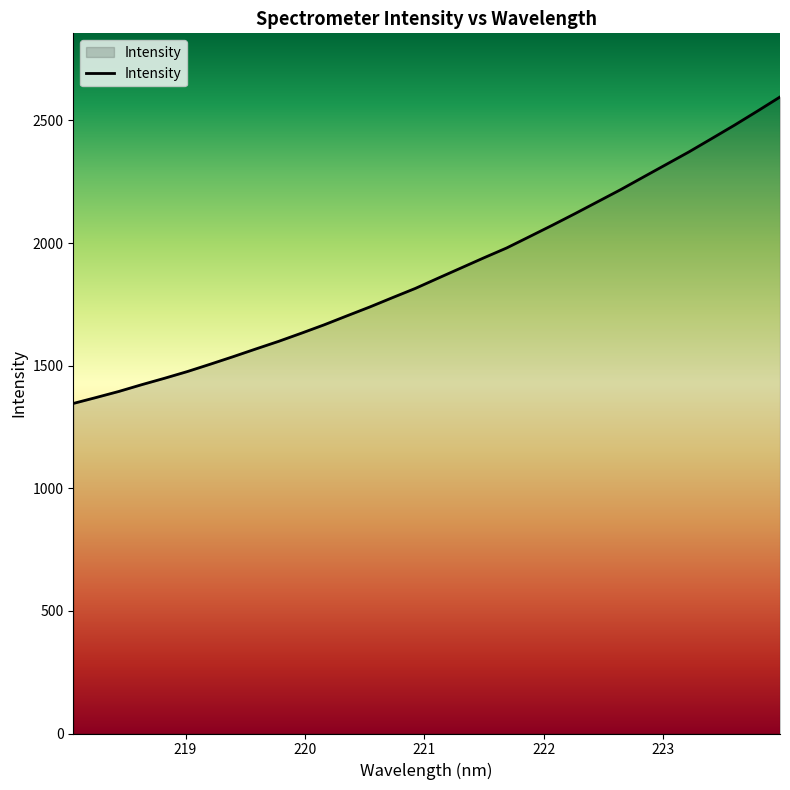

What is the difference between the second highest and second lowest values?

1167.5